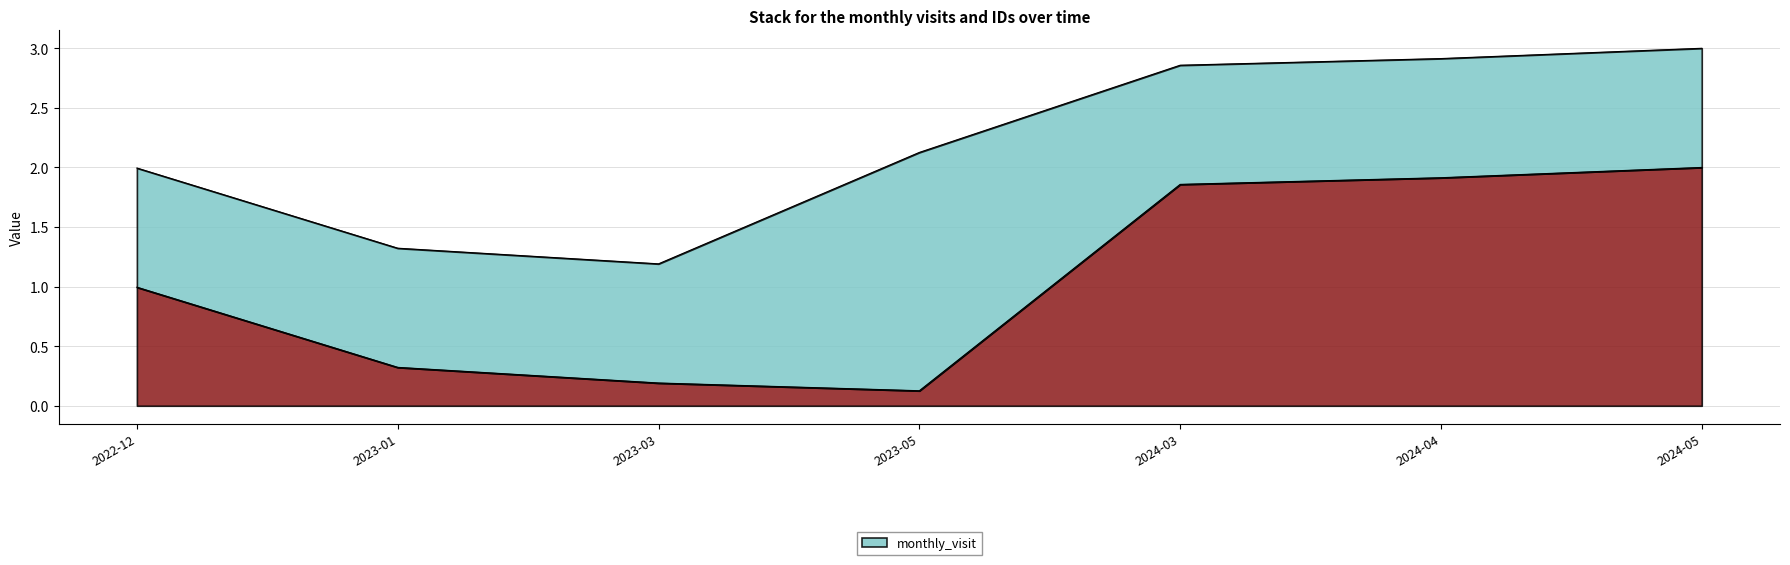

Reading right to left, extract all data points from this chart.

2.0	1.9	1.9	0.1	0.2	0.3	1.0